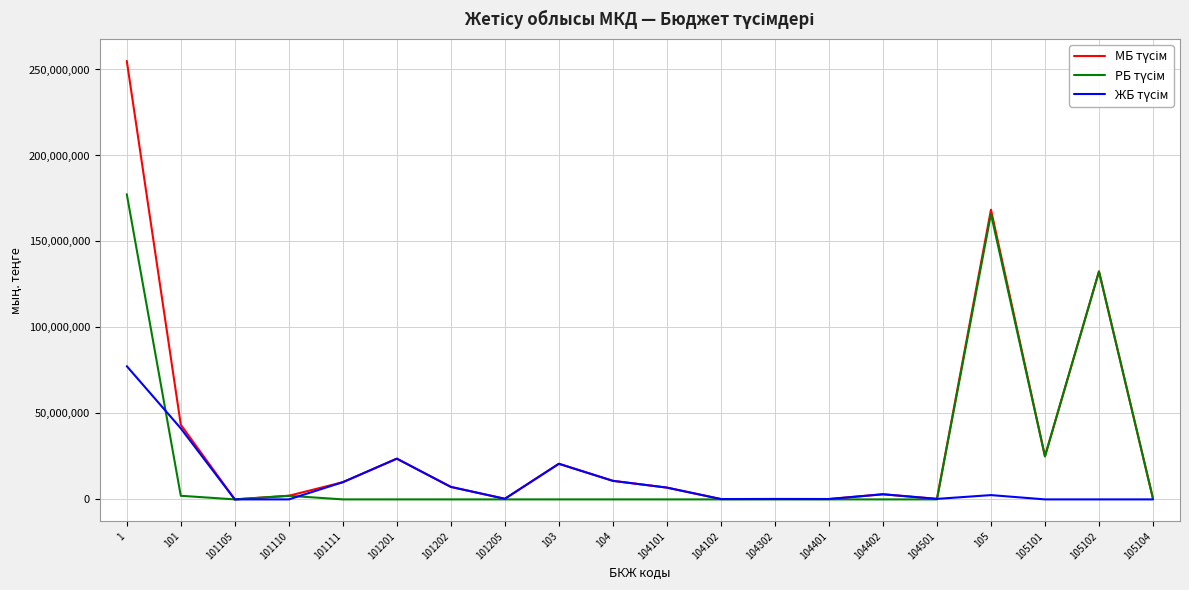

What is the maximum value shown in the chart?

254955373